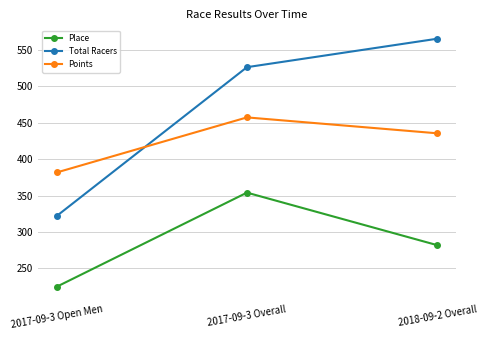

List the series in order of their peak value, lowest first.

Place, Points, Total Racers